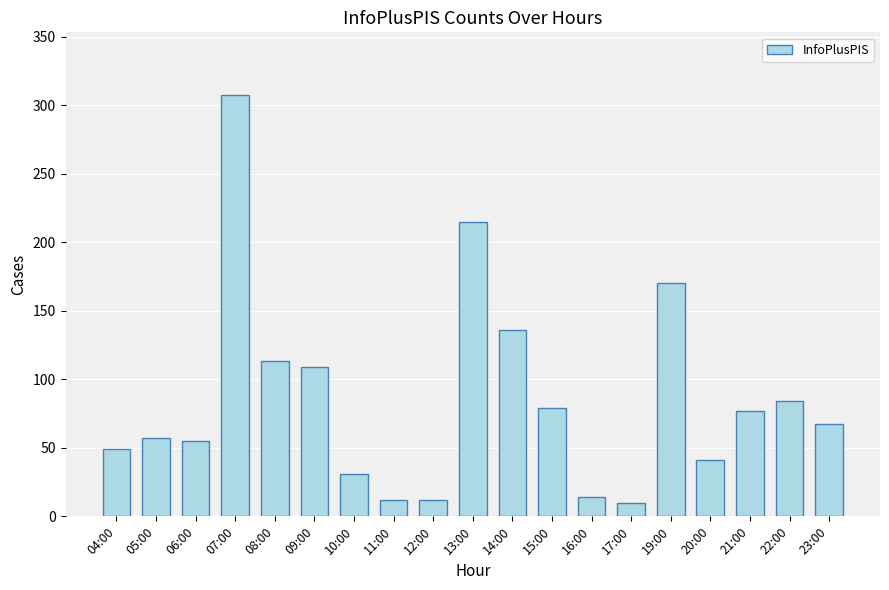

What is the greatest value displayed?

307